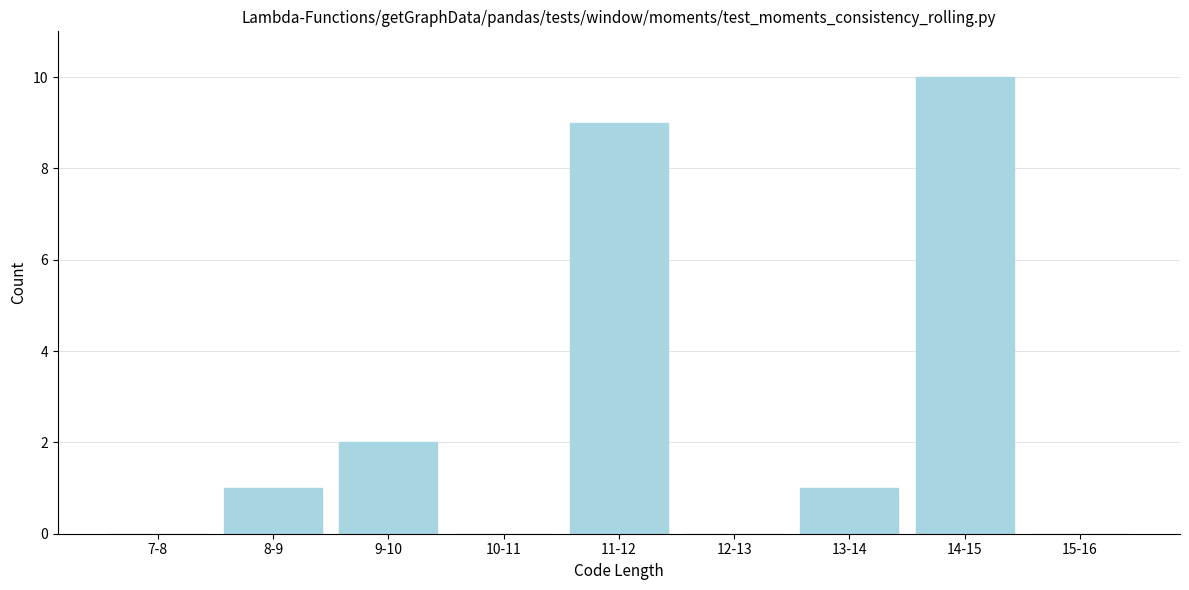

Reading left to right, what are all the values shown in this chart?

7-8=0	8-9=1	9-10=2	10-11=0	11-12=9	12-13=0	13-14=1	14-15=10	15-16=0